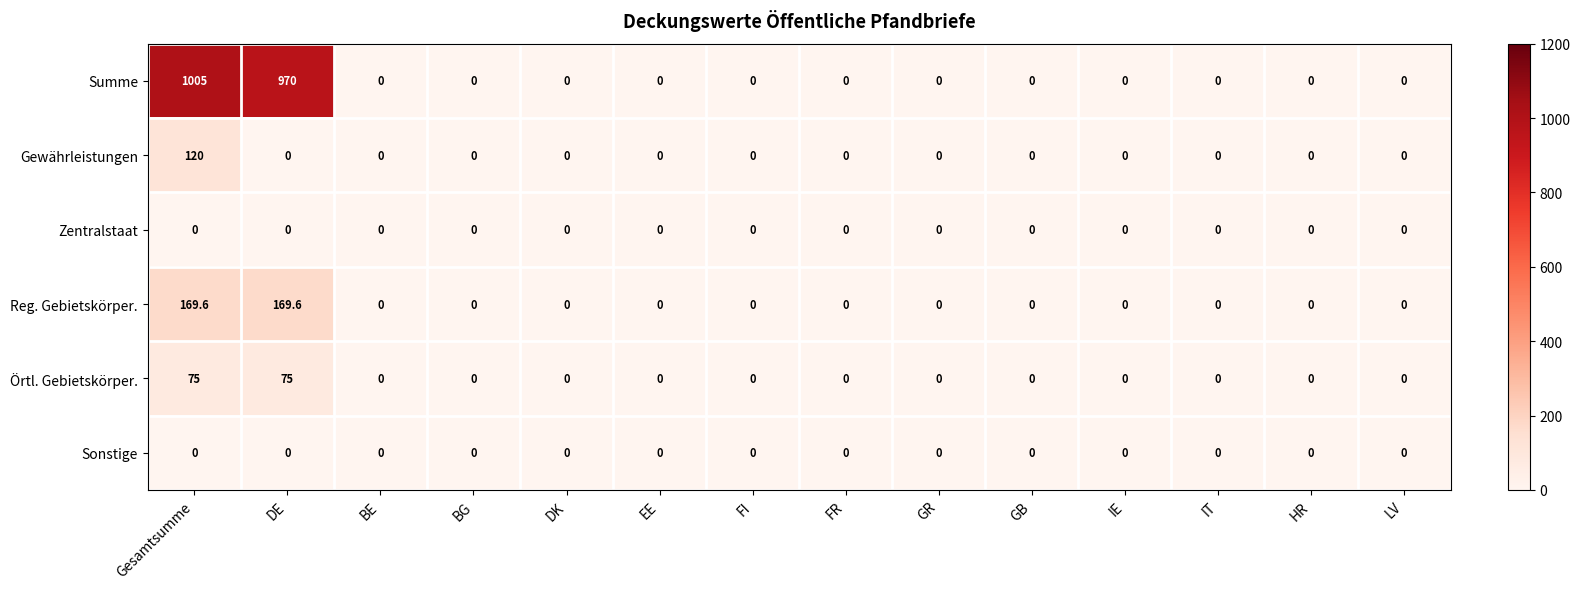

What is the sum of the Summe values at Gesamtsumme and BE?

1005.0